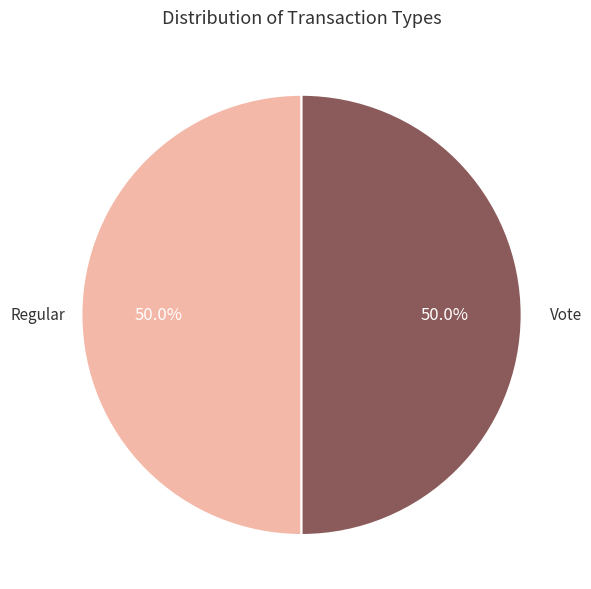

What percentage do Regular and Vote together represent?

100.0%